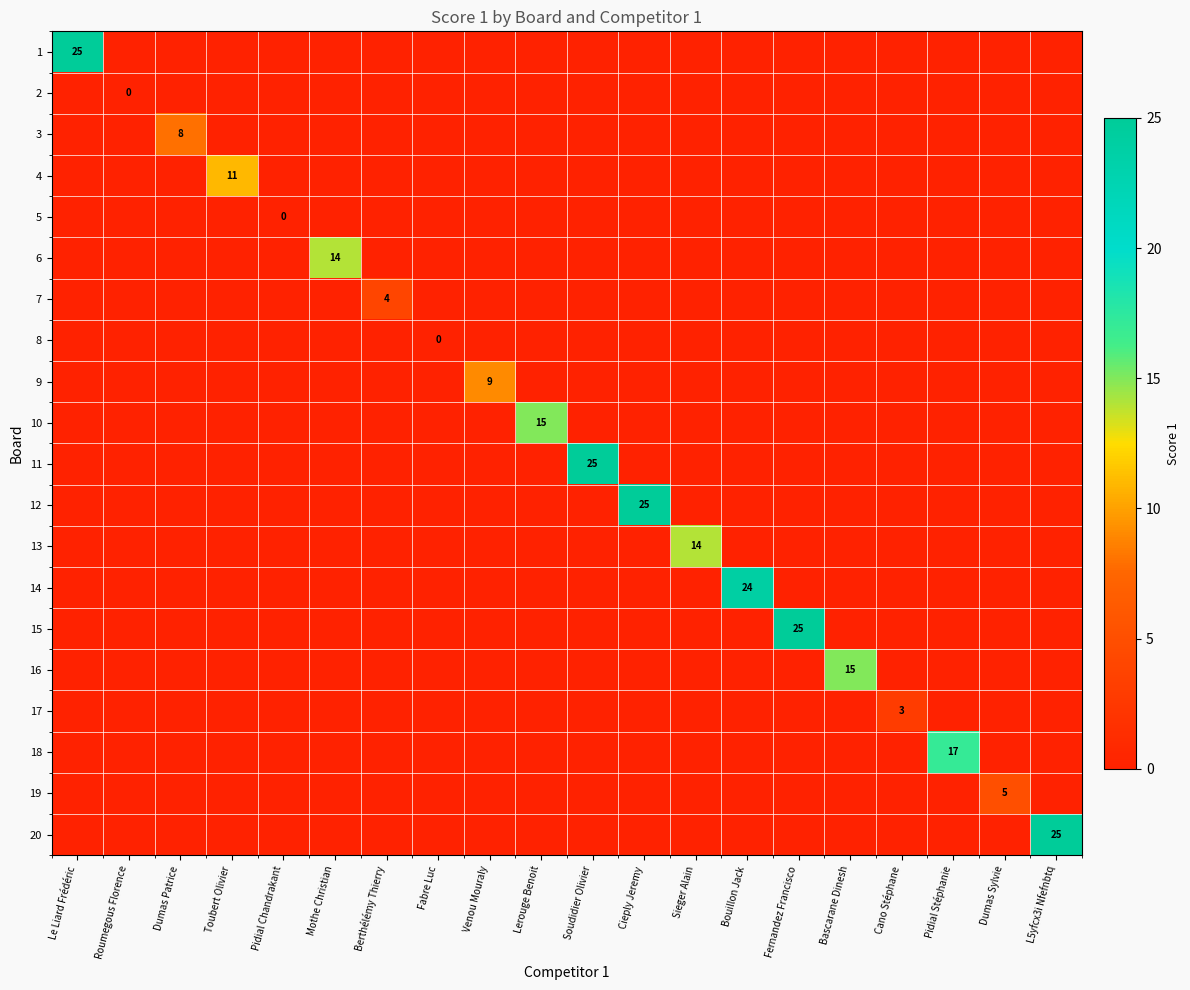

Rank the series at Dumas Sylvie from highest to lowest value.

19, 1, 2, 3, 4, 5, 6, 7, 8, 9, 10, 11, 12, 13, 14, 15, 16, 17, 18, 20